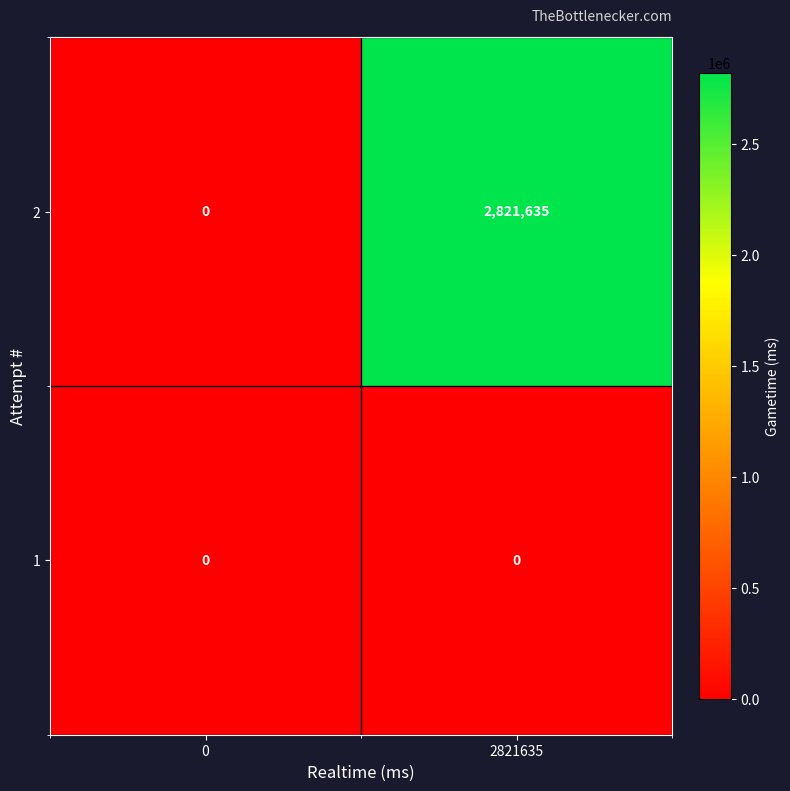

List the labels in order of 2 value, largest first.

2821635, 0